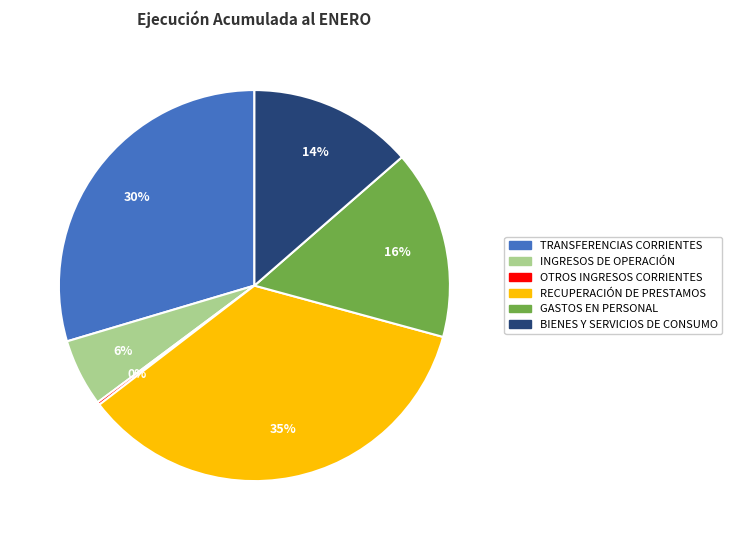

To the nearest percent, what is the average slice percentage?

17%